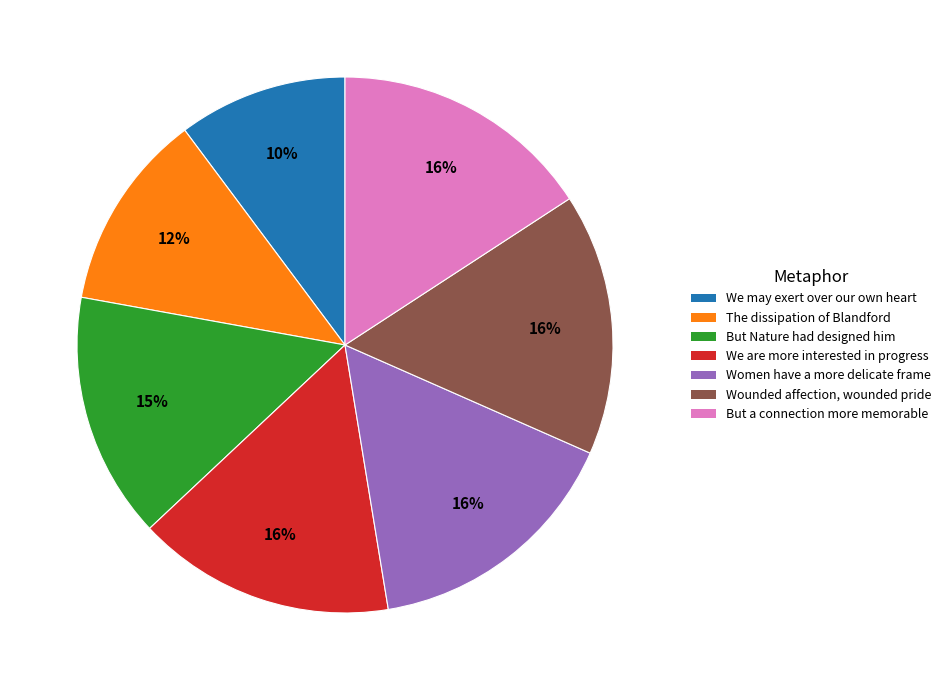

What is the smallest slice in the pie chart?

We may exert over our own heart